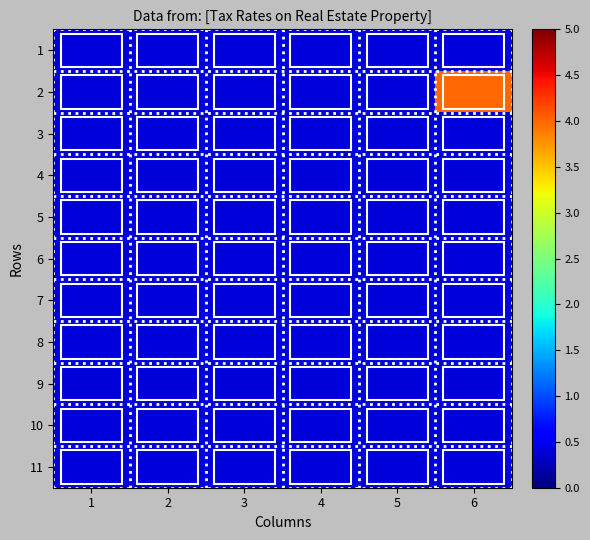

List the series in order of their peak value, lowest first.

1, 3, 4, 5, 6, 7, 8, 9, 10, 11, 2